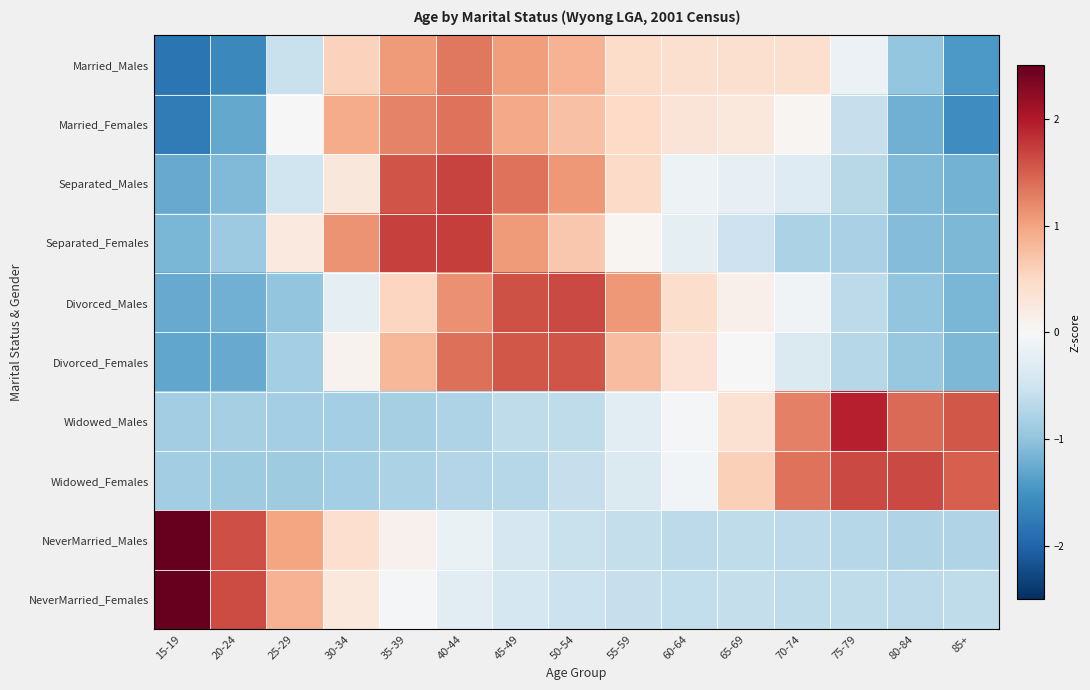

At which category is the sum across all series the highest?

40-44